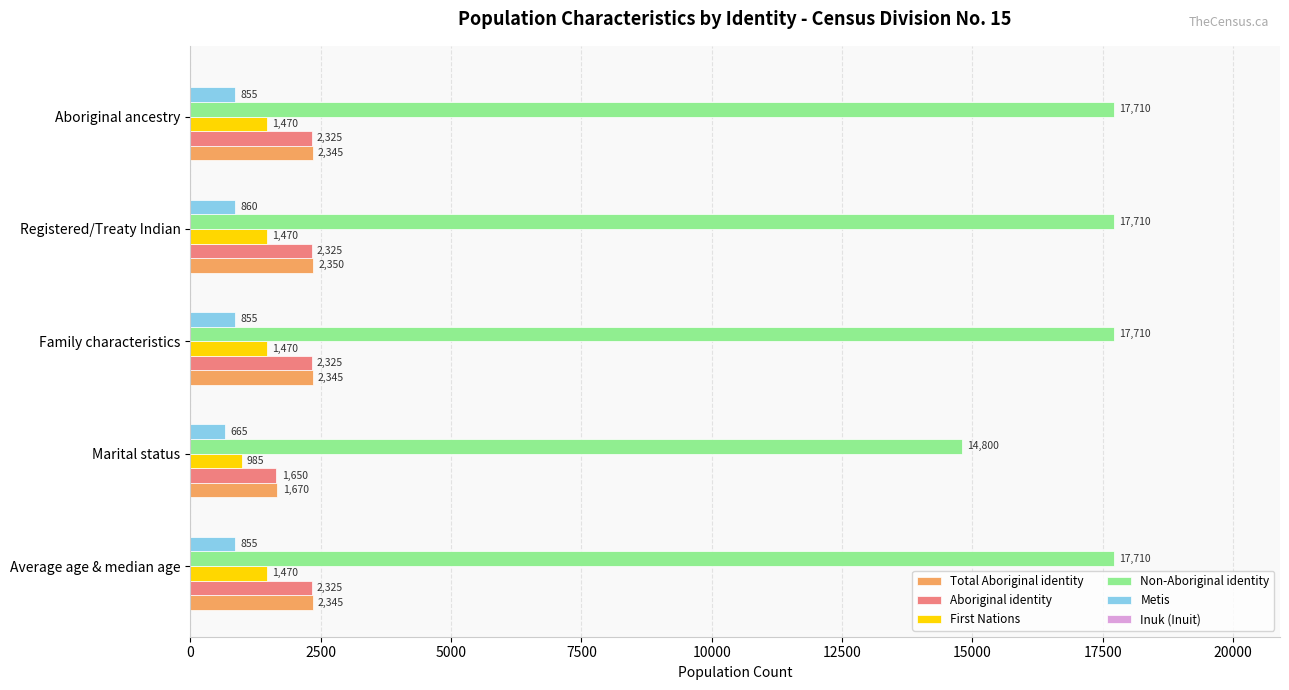

How many series are shown in this chart?

5